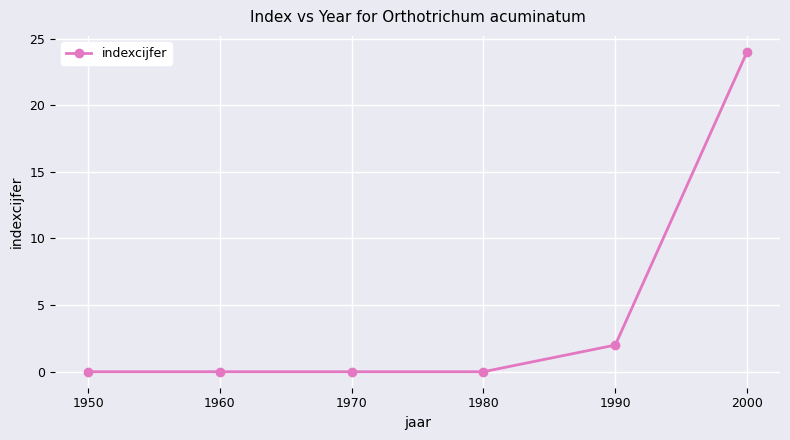

Reading right to left, what are all the values shown in this chart?

2000=24	1990=2	1980=0	1970=0	1960=0	1950=0